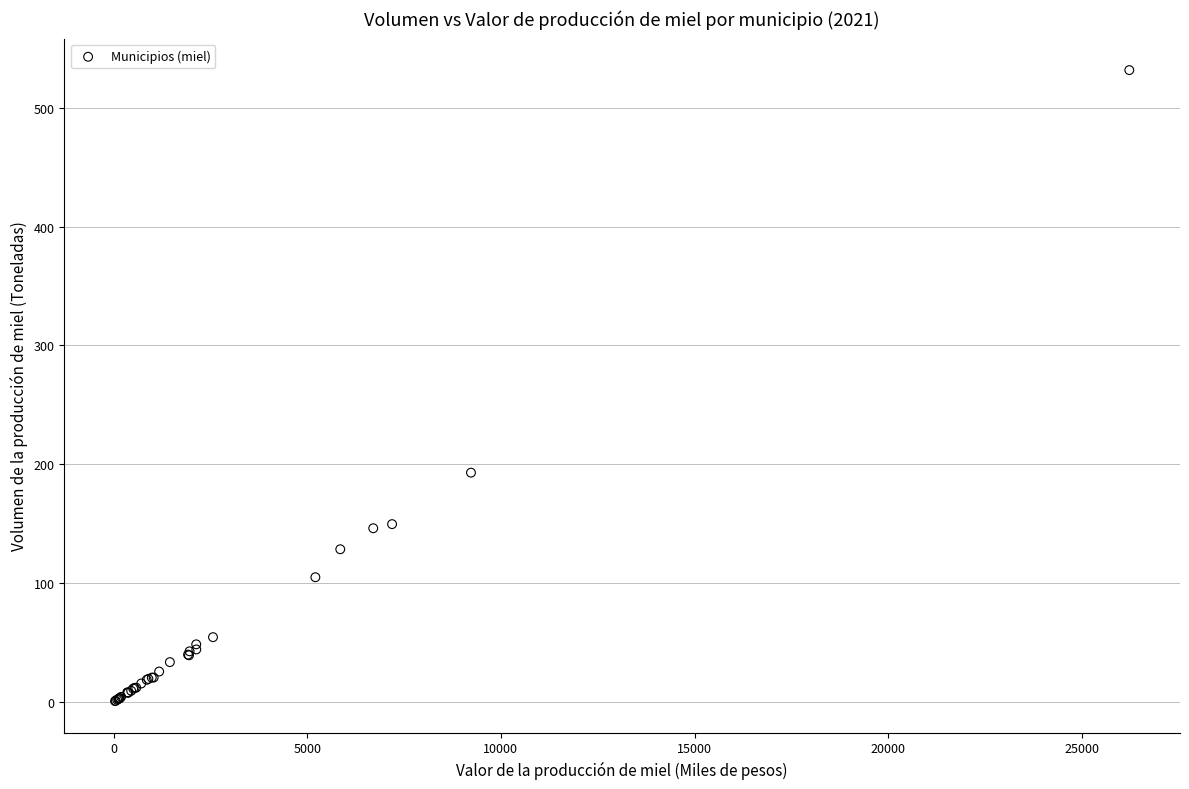

What Y value in the scatter plot is closest to 266?

193.0